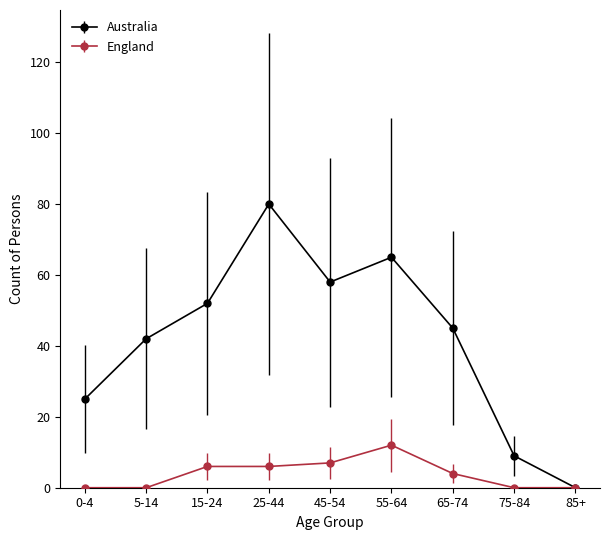

What is the difference between the maximum and second lowest values in the England series?

12